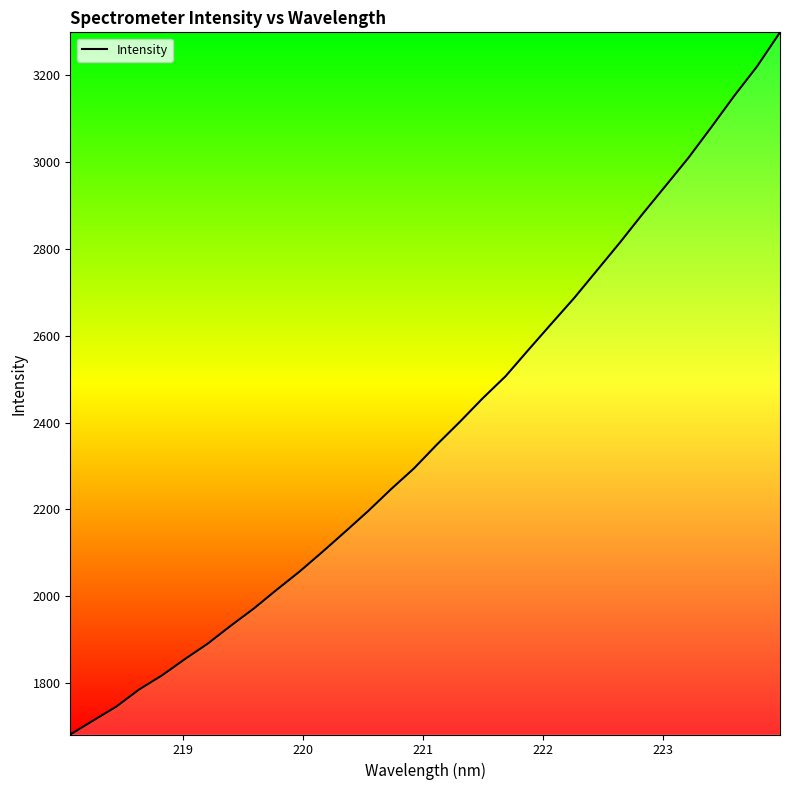

What is the greatest value displayed?

3299.2